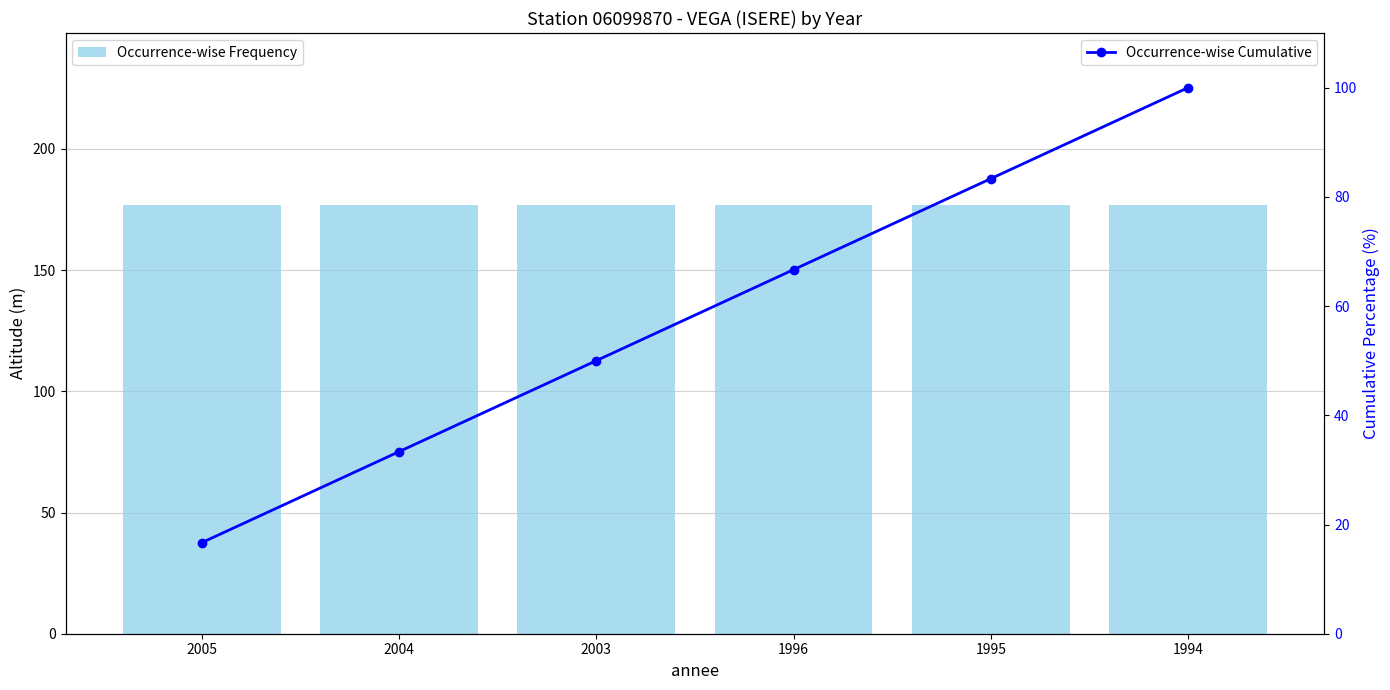

Is the value of altitude at 1995 greater than the value of Occurrence-wise Cumulative at 1995?

Yes